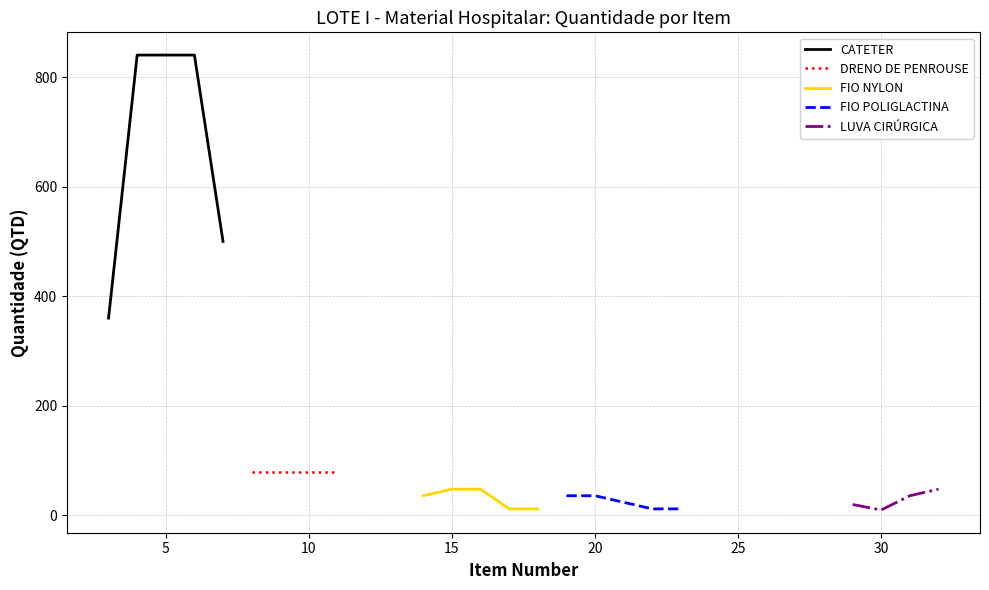

What is the sum of the CATETER values at Item 3 and Item 4?

1200